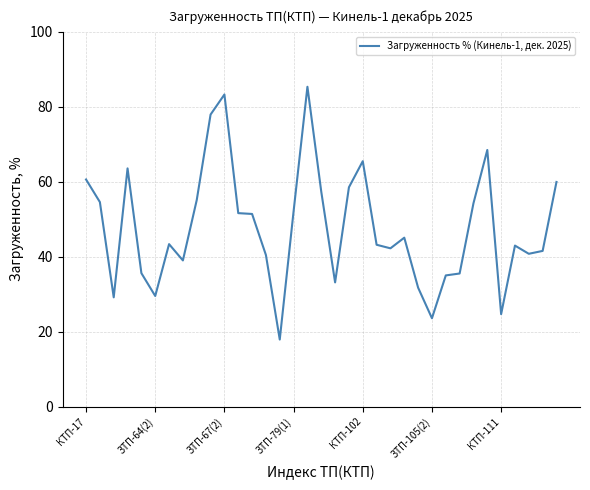

True or false: there are more than 2 points higher than both neighbors.

True